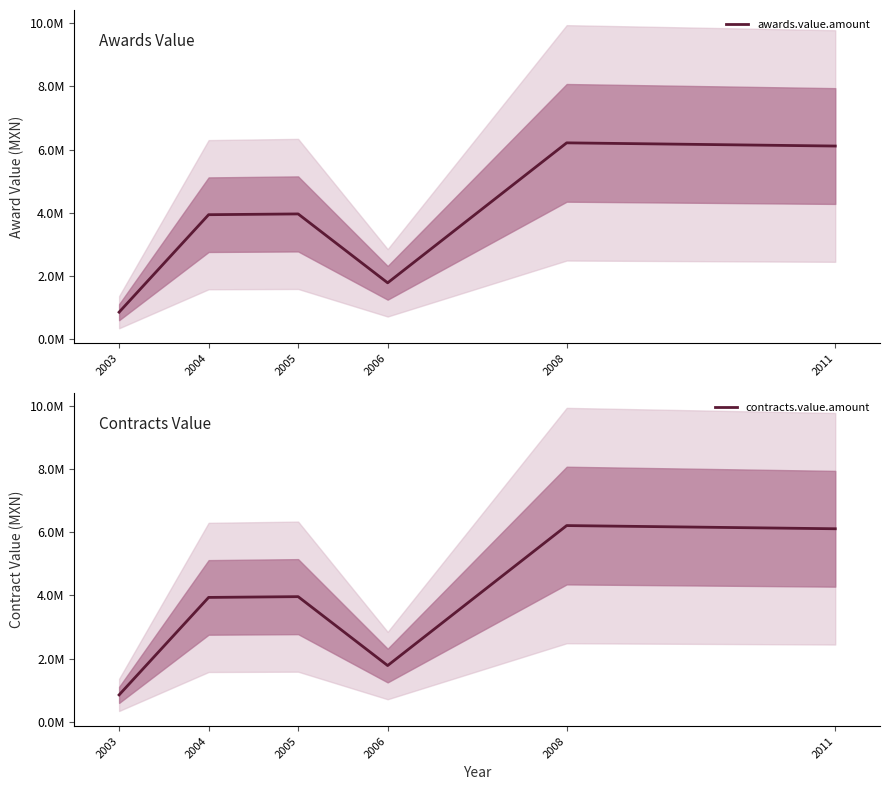

Which series changed the most between 2006 and 2008?

awards.value.amount